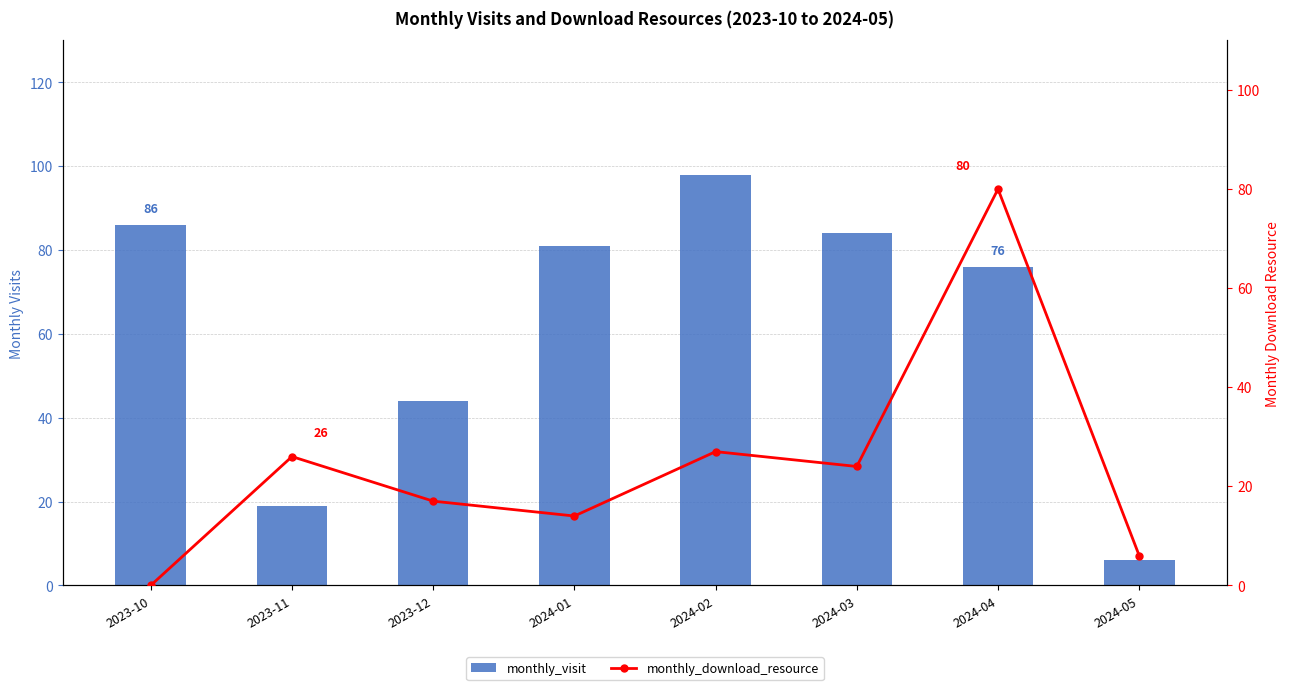

What is the value of the monthly_visit bar at the 3rd from the left?

44